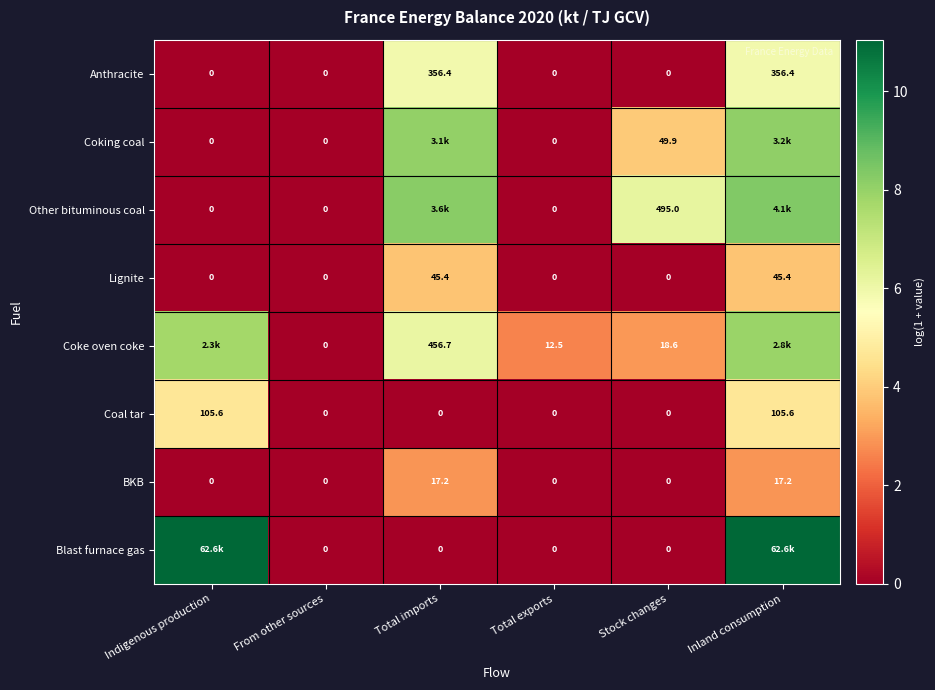

Between Stock changes and Inland consumption, which series saw the biggest shift?

Blast furnace gas